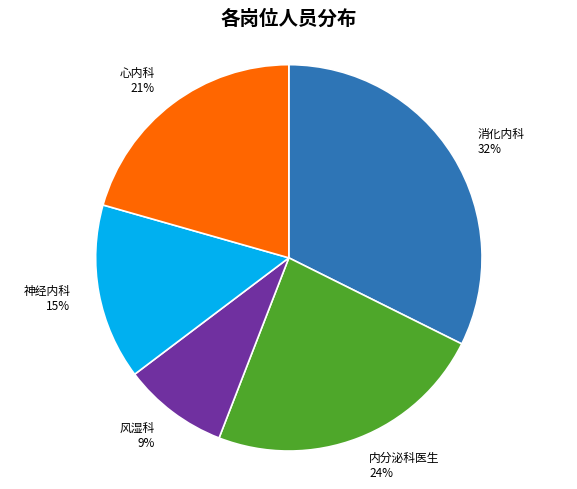

Is there any slice that represents more than half of the pie?

No